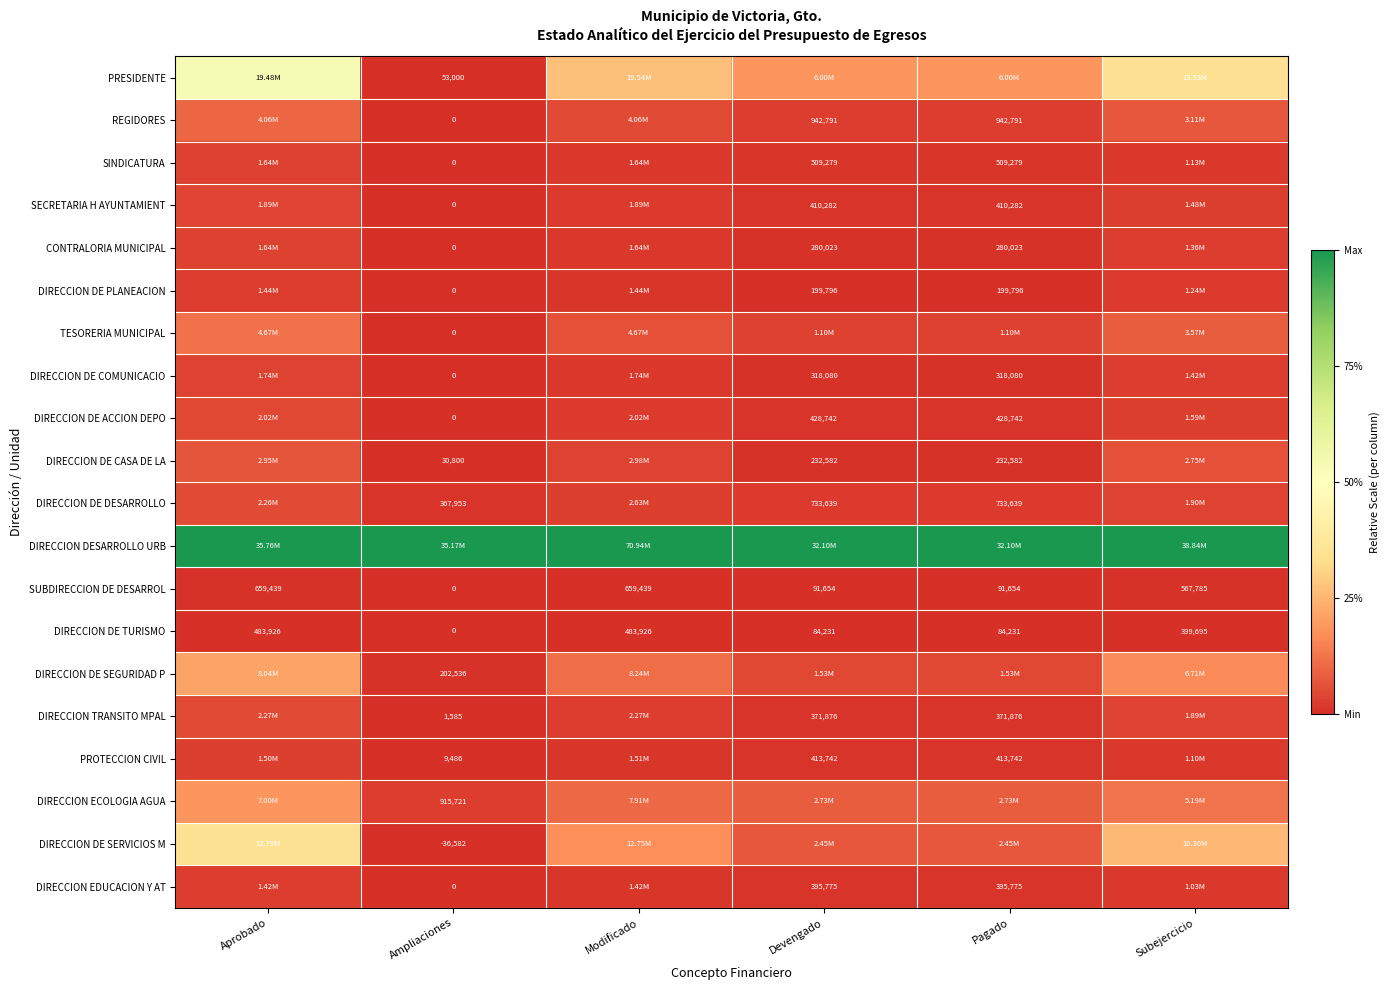

Is the value of SUBDIRECCION DE DESARROL at Pagado greater than the value of DIRECCION DE CASA DE LA at Pagado?

No